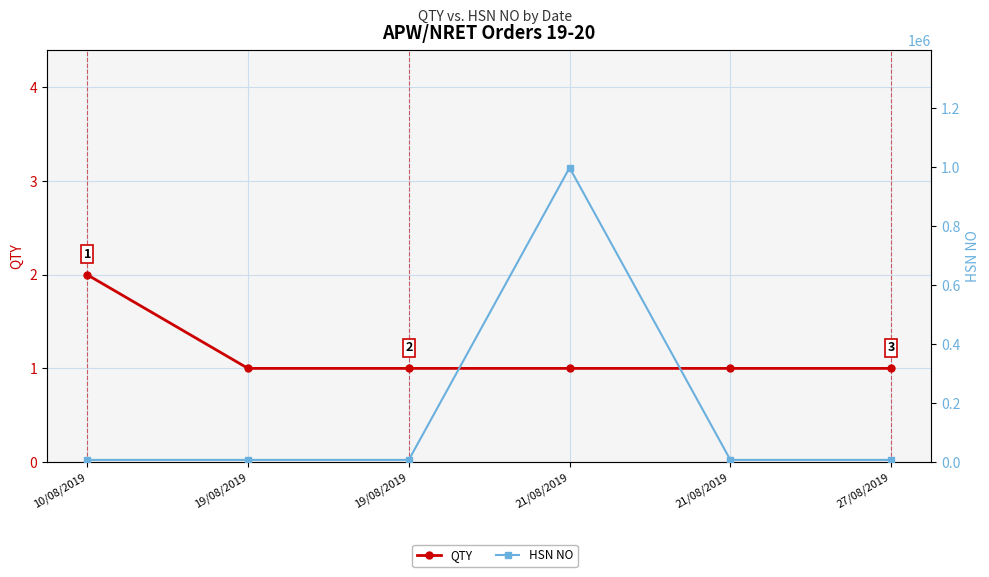

Reading left to right, list all the values displayed in this chart.

QTY: 10/08/2019=2	19/08/2019=1	19/08/2019=1	21/08/2019=1	21/08/2019=1	27/08/2019=1
HSN NO: 10/08/2019=7222	19/08/2019=7222	19/08/2019=7222	21/08/2019=998898	21/08/2019=7222	27/08/2019=7222